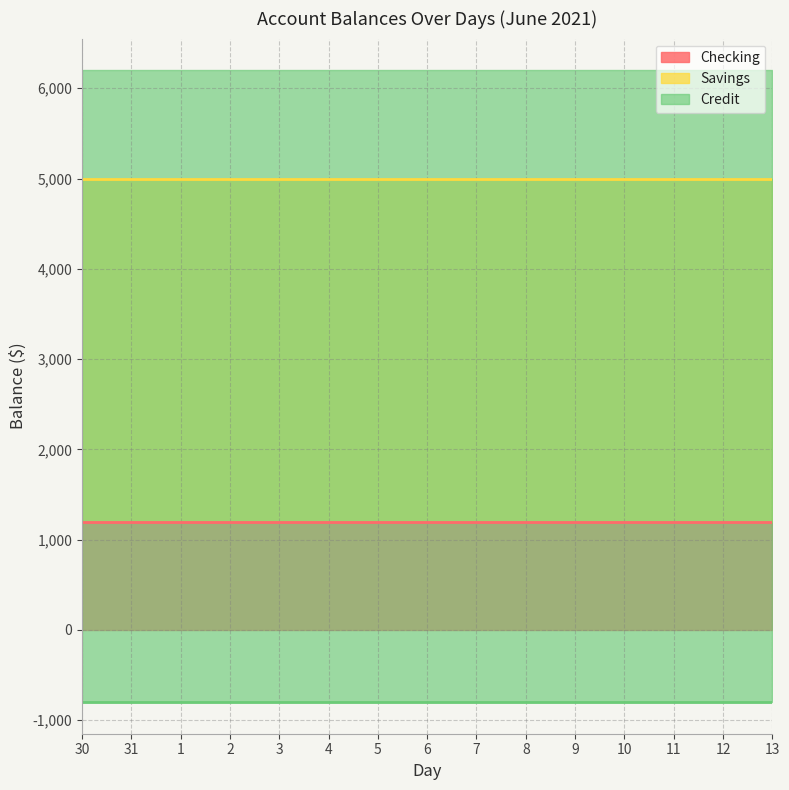

True or false: Checking and Credit intersect in this chart.

False